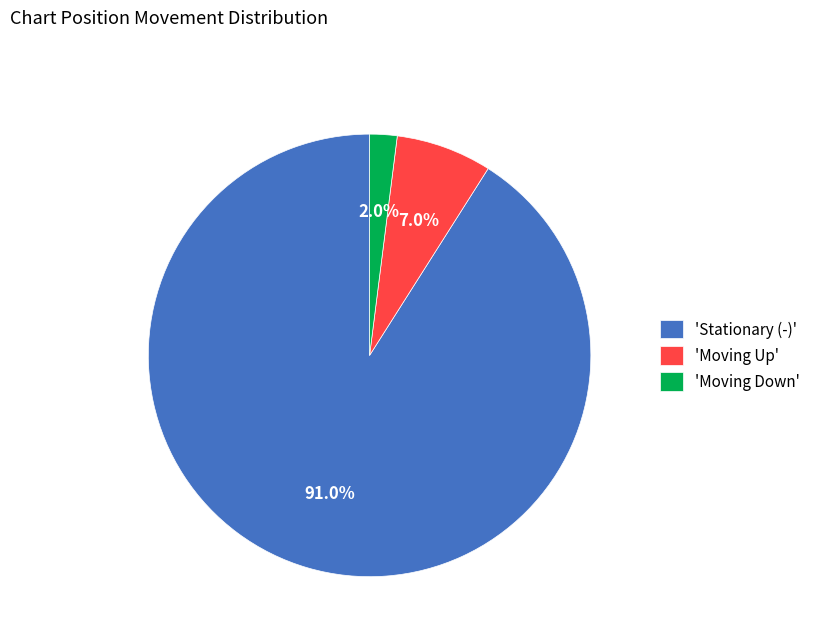

How many slices are in this pie chart?

3